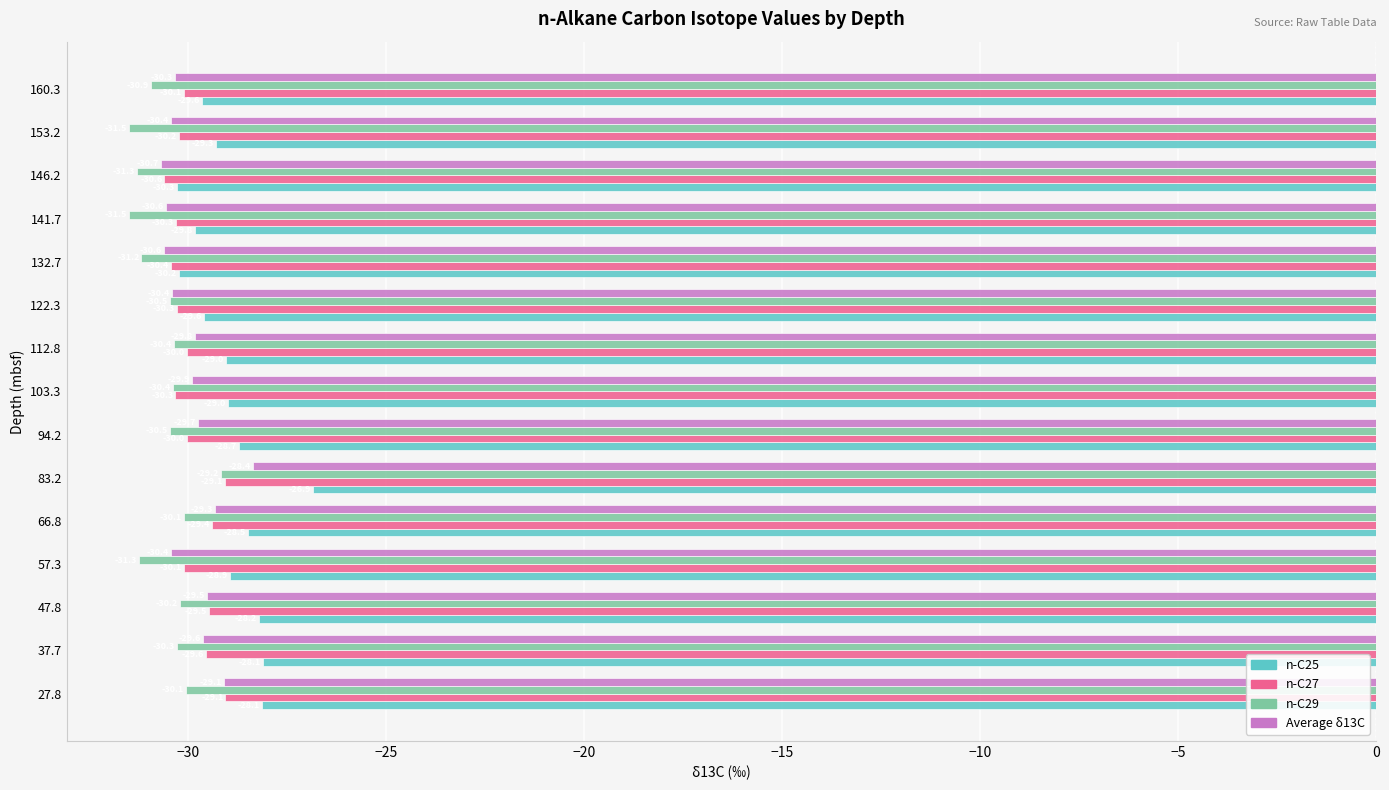

Where is n-C27 nearest to the value -29?

27.8